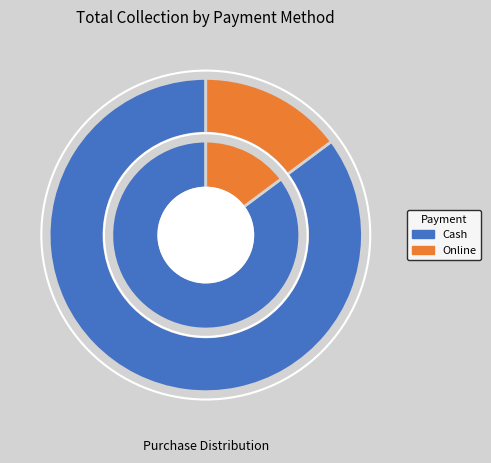

Does Online represent more than half of the total?

No